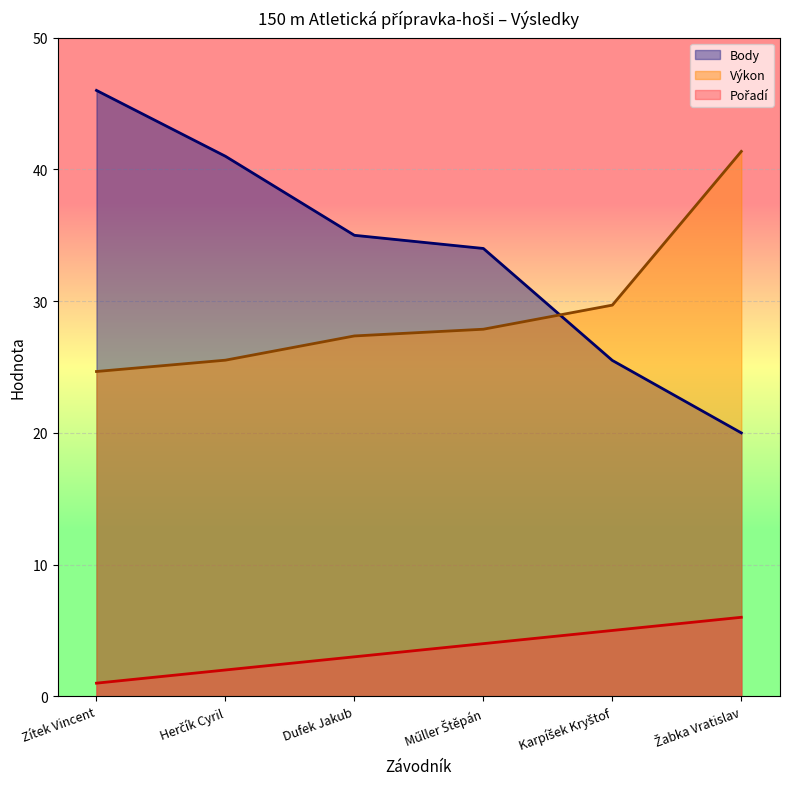

What are all the series names shown in the legend?

Pořadí, Výkon, Body